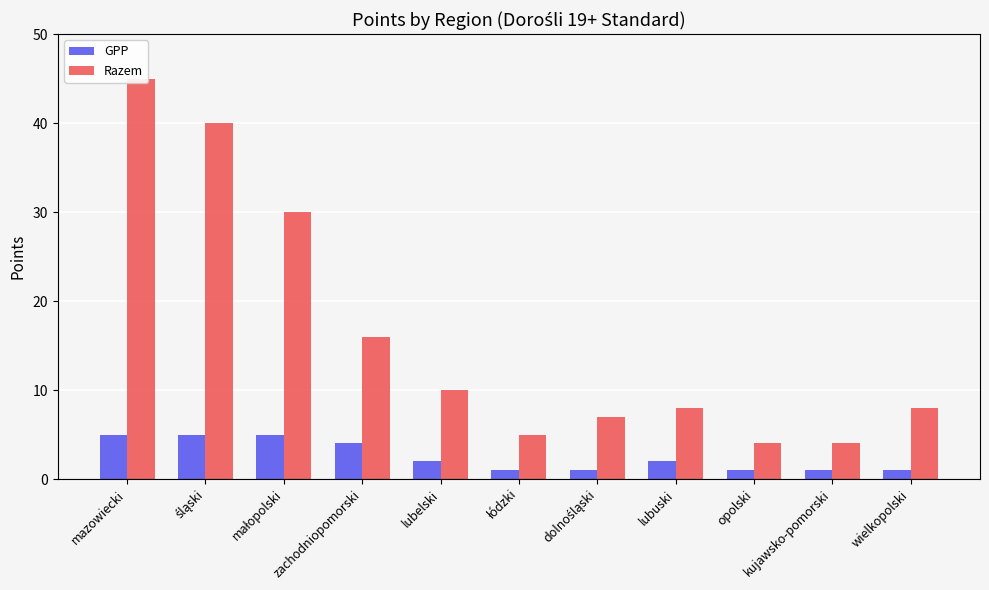

What is the difference between the maximum and minimum values in the Razem series?

41